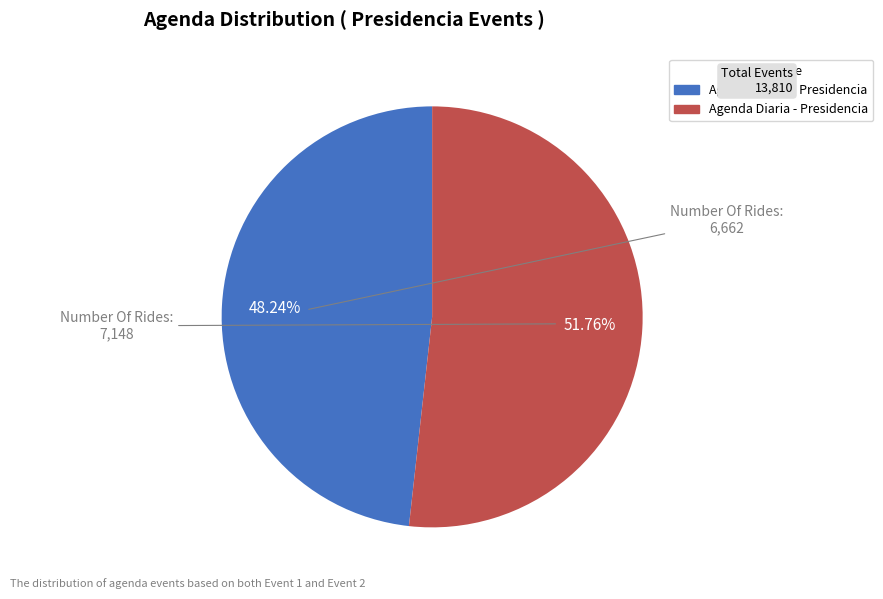

What is the ratio of the value at Agenda diaria - Presidencia to the value at Agenda Diaria - Presidencia?

0.9